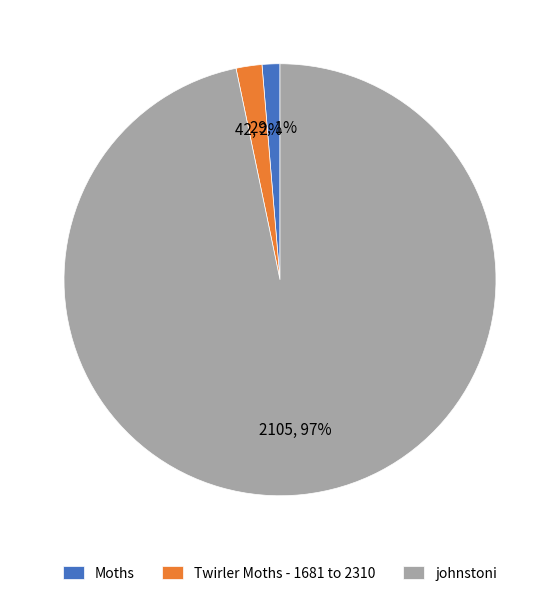

To the nearest percent, what is the combined percentage of johnstoni and Moths?

98%